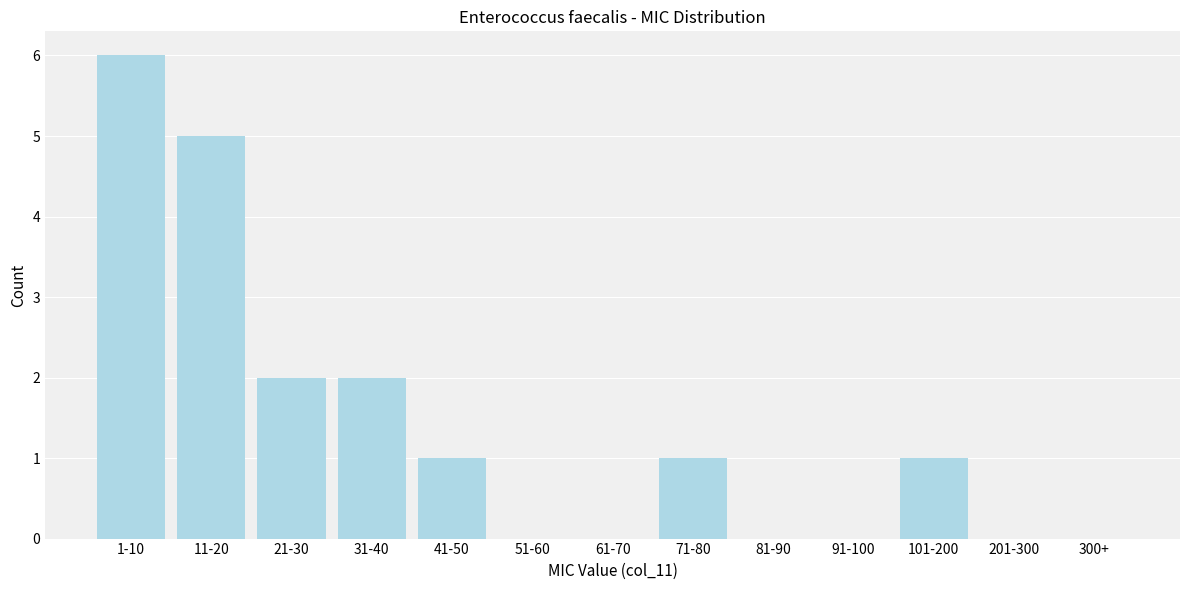

Reading left to right, list all the values displayed in this chart.

1-10=6	11-20=5	21-30=2	31-40=2	41-50=1	51-60=0	61-70=0	71-80=1	81-90=0	91-100=0	101-200=1	201-300=0	300+=0